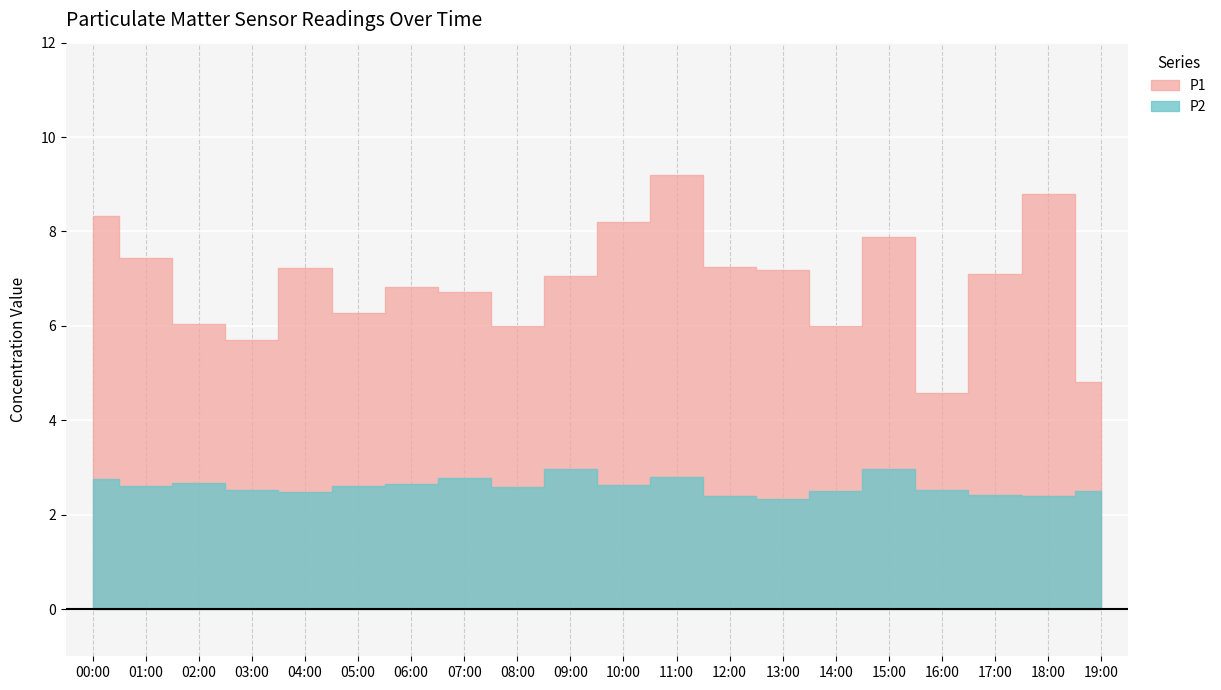

At which category does P2 reach its first local peak?

02:00